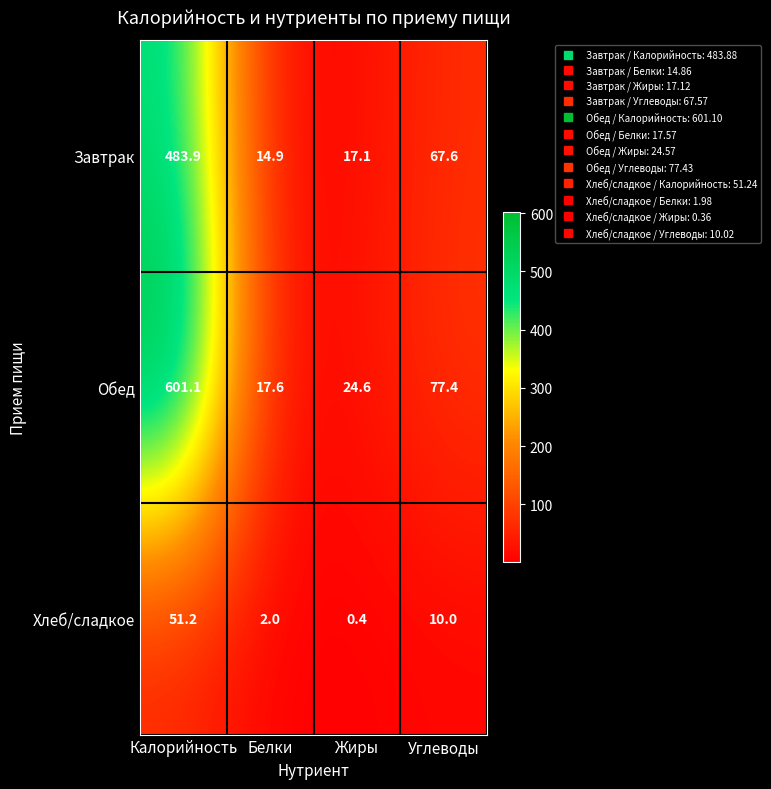

Which series has the largest total across all categories?

Обед